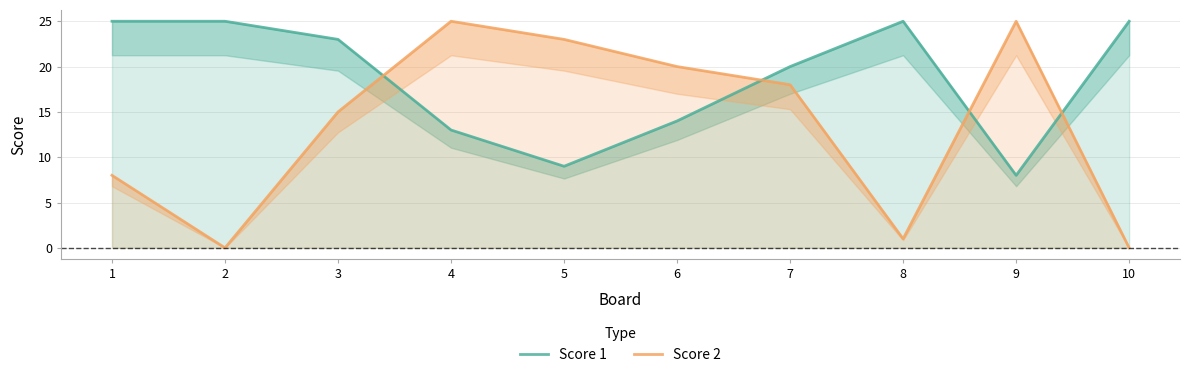

Which series ends up on top after the final intersection of Score 2 and Score 1?

Score 1